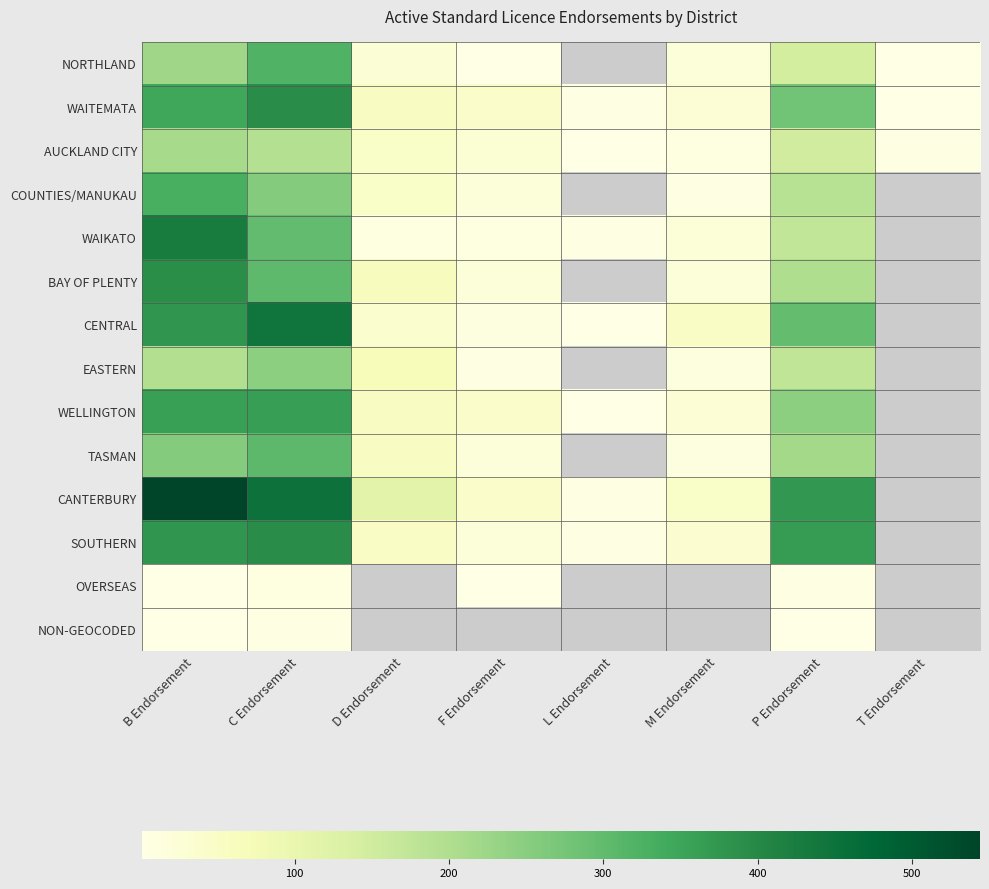

The value of CANTERBURY at L Endorsement is 6.0. True or false?

True